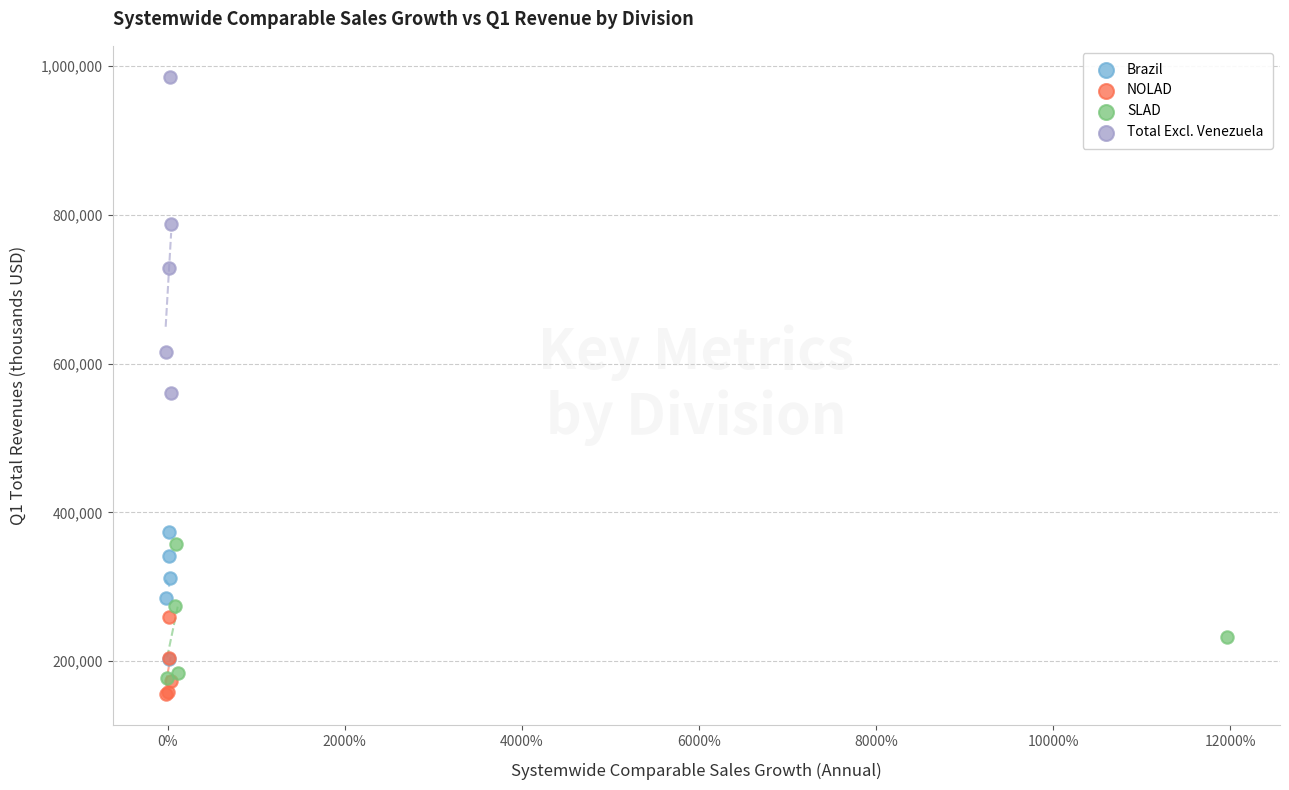

Which series has the widest spread of Y values?

Total Excl. Venezuela